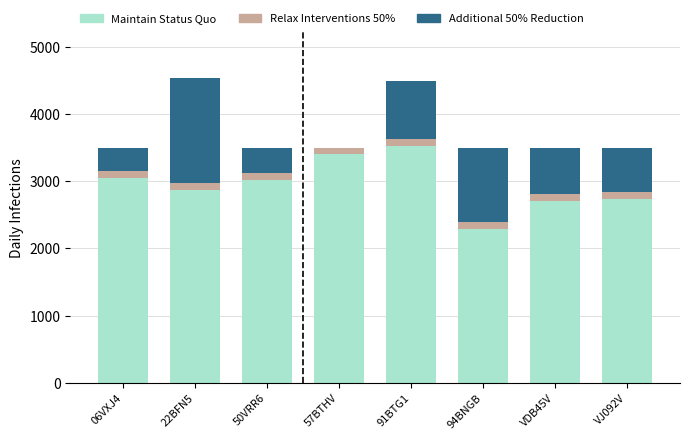

How many distinct data groups are displayed?

3